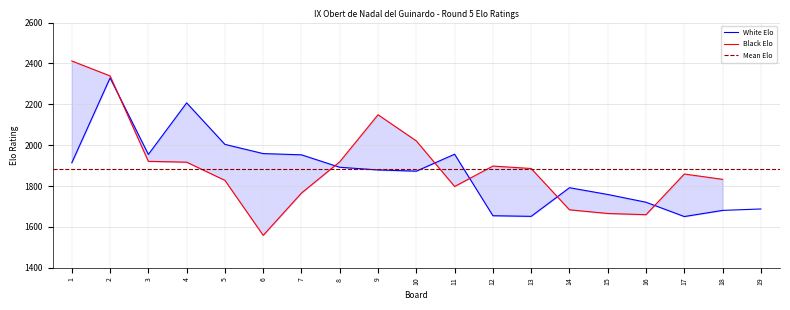

What is the greatest value displayed?

2329